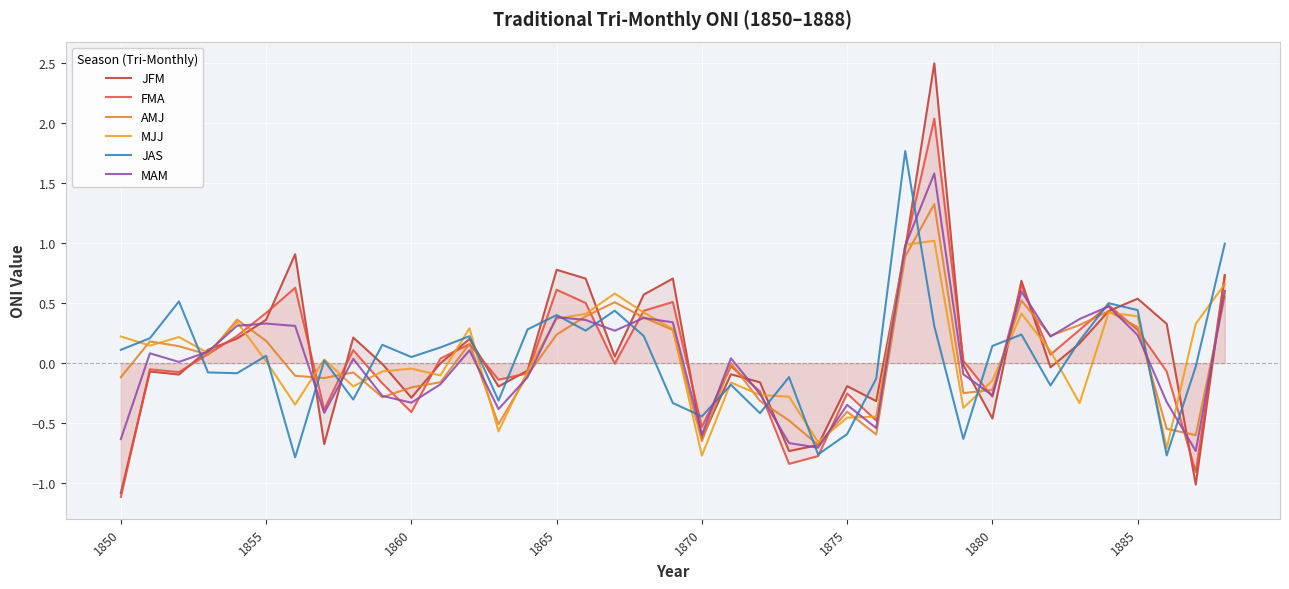

At how many categories does at least one series exceed 0?

32